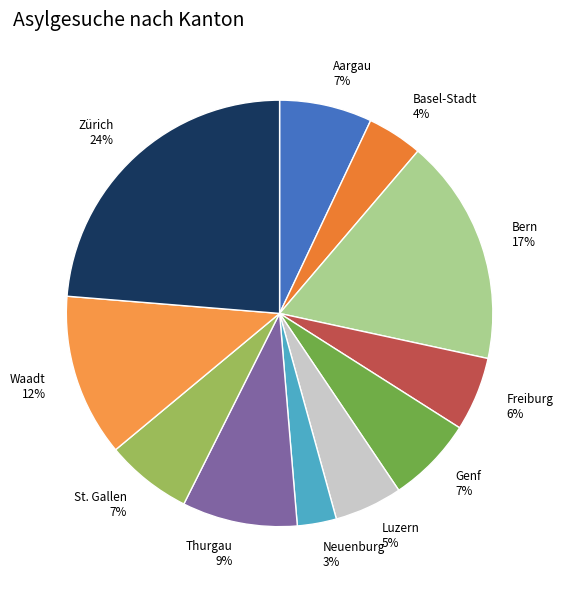

How many segments does this pie chart have?

11